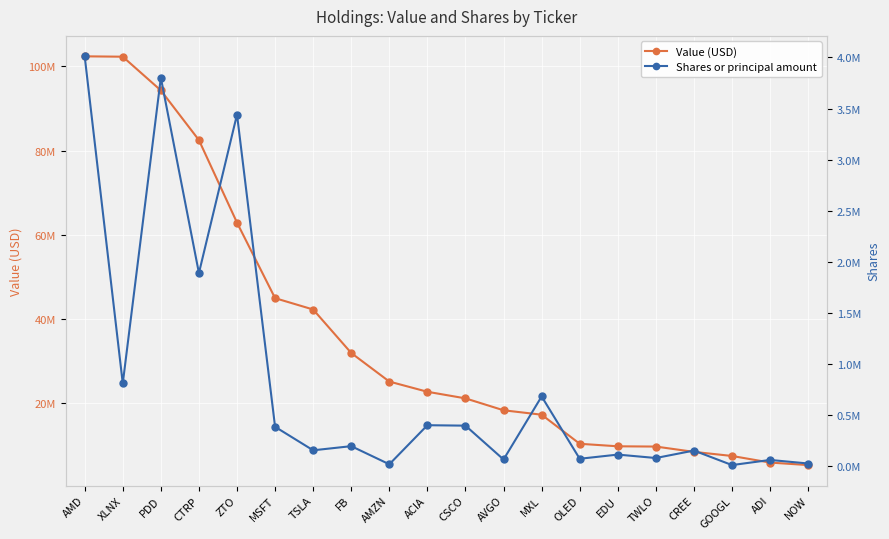

In Shares or principal amount, how many points are higher than both neighbors (excluding endpoints)?

8